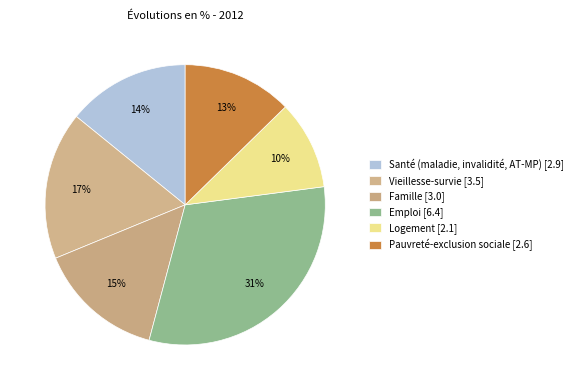

How many segments does this pie chart have?

6